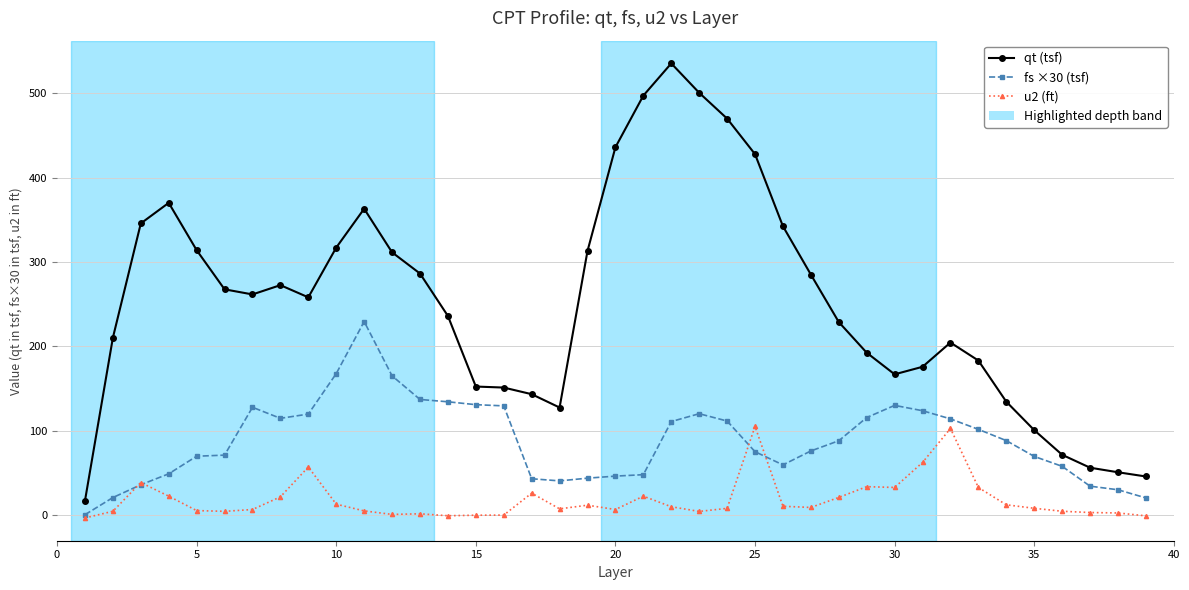

What is the maximum value for fs ×30 (tsf)?

229.6